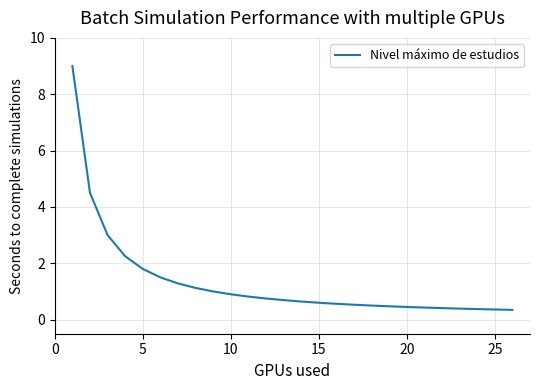

What is the minimum value shown in the chart?

0.3